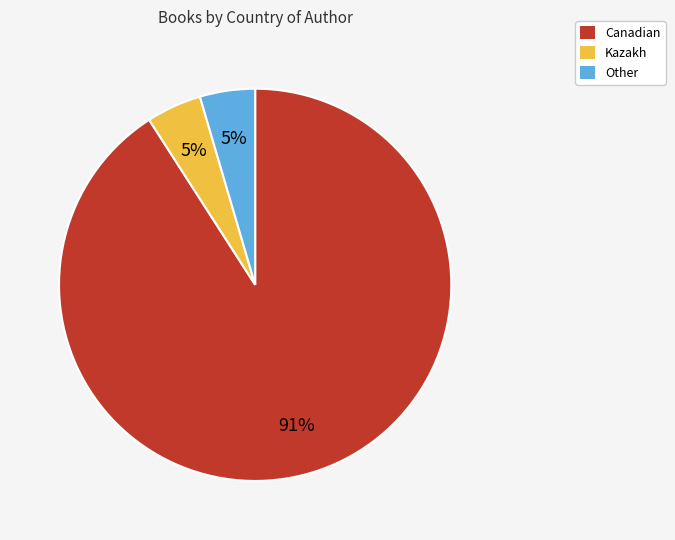

Does Canadian represent more than half of the total?

Yes